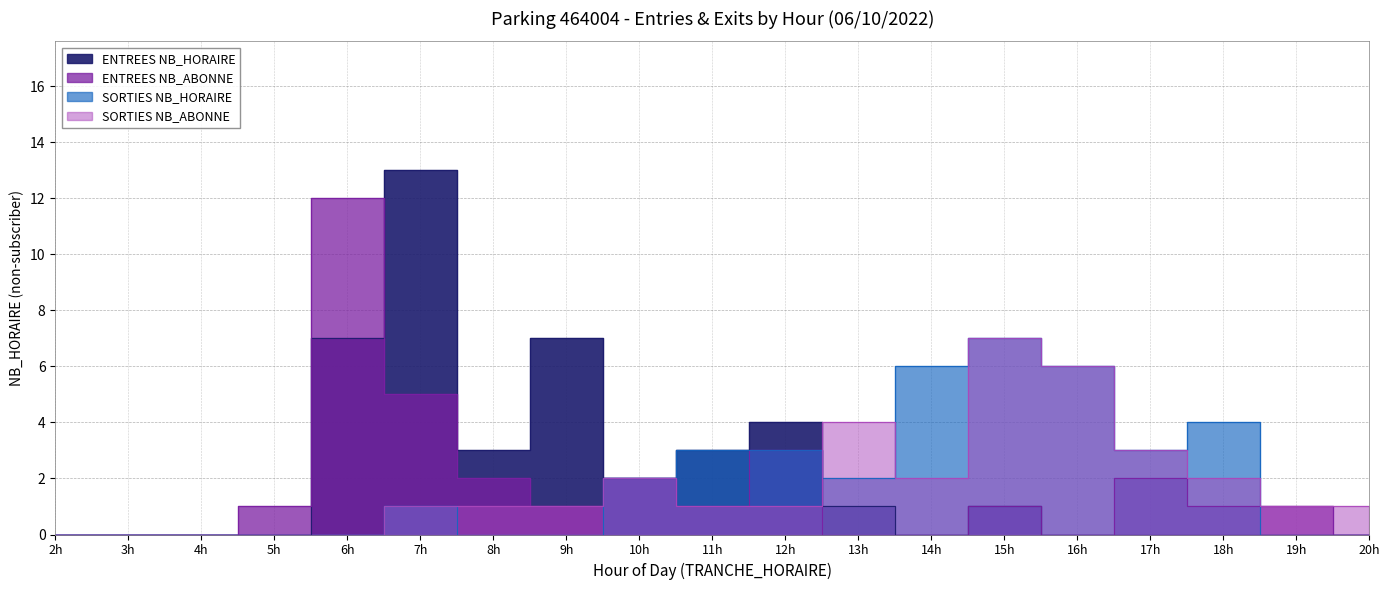

How many positive values does the ENTREES NB_ABONNE series have?

12